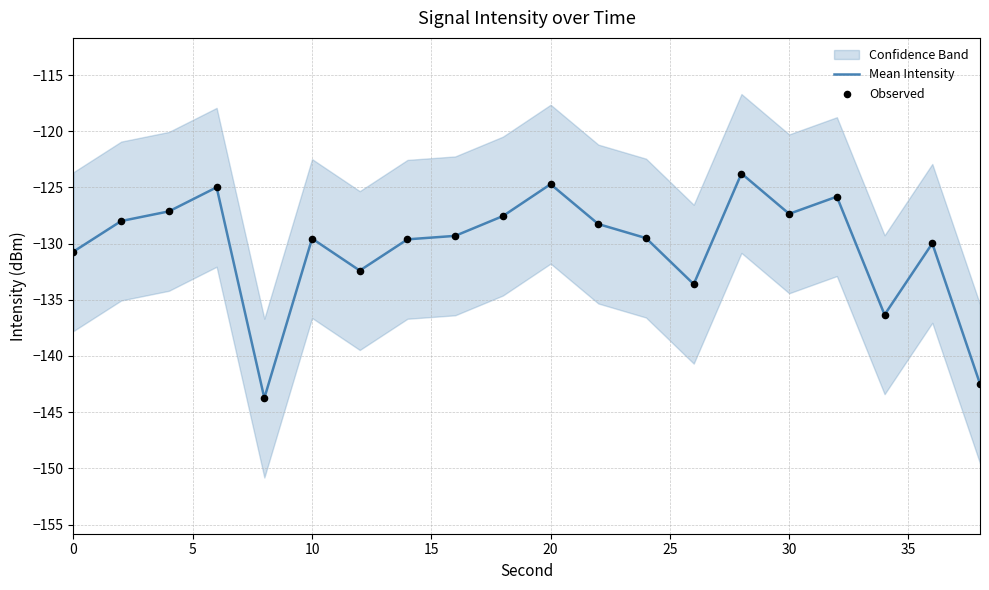

The value of Mean Intensity at 10 is -129.6. True or false?

True